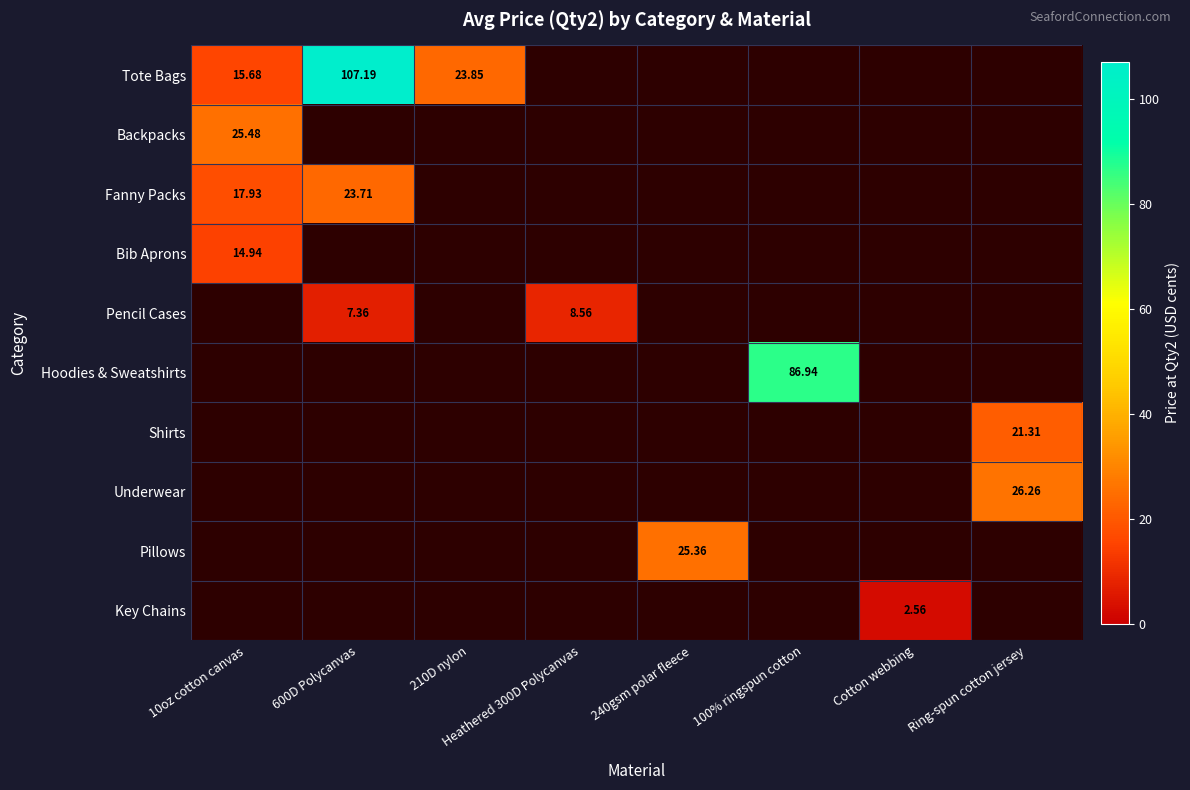

What is the minimum value for Backpacks?

25.5